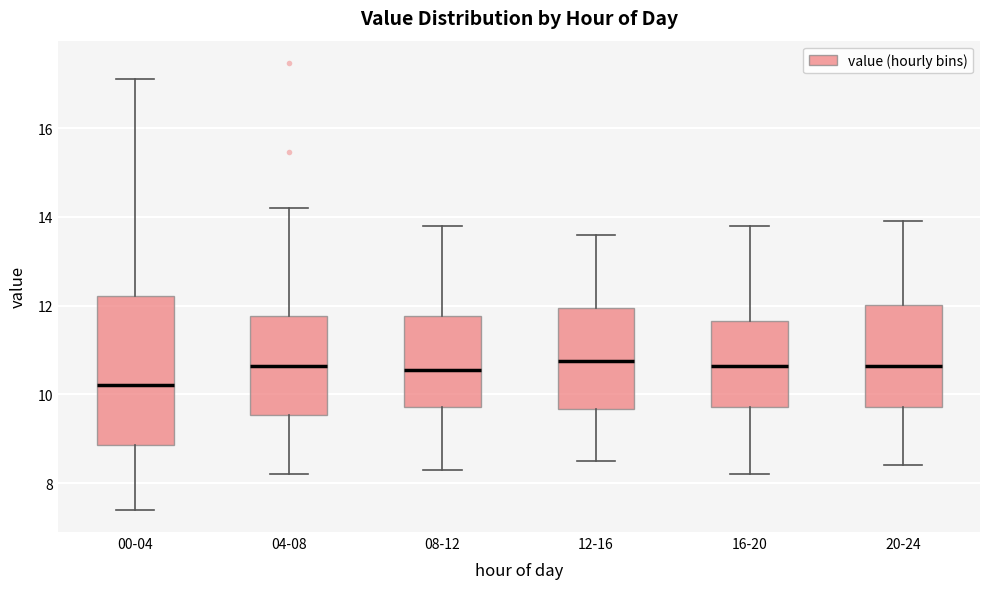

Reading left to right, transcribe this box plot: for each box, give where its median line is, the range the box spans, and where its two whiskers end, as read against the y-axis. The values are not printed on the chart, so give them approximately, as read against the axis.

00-04: median 10.2, box 8.8 to 12.2, whiskers 7.4 to 17.2
04-08: median 10.6, box 9.6 to 11.8, whiskers 8.2 to 14.2
08-12: median 10.6, box 9.8 to 11.8, whiskers 8.4 to 13.8
12-16: median 10.8, box 9.6 to 12.0, whiskers 8.6 to 13.6
16-20: median 10.6, box 9.8 to 11.6, whiskers 8.2 to 13.8
20-24: median 10.6, box 9.8 to 12.0, whiskers 8.4 to 14.0